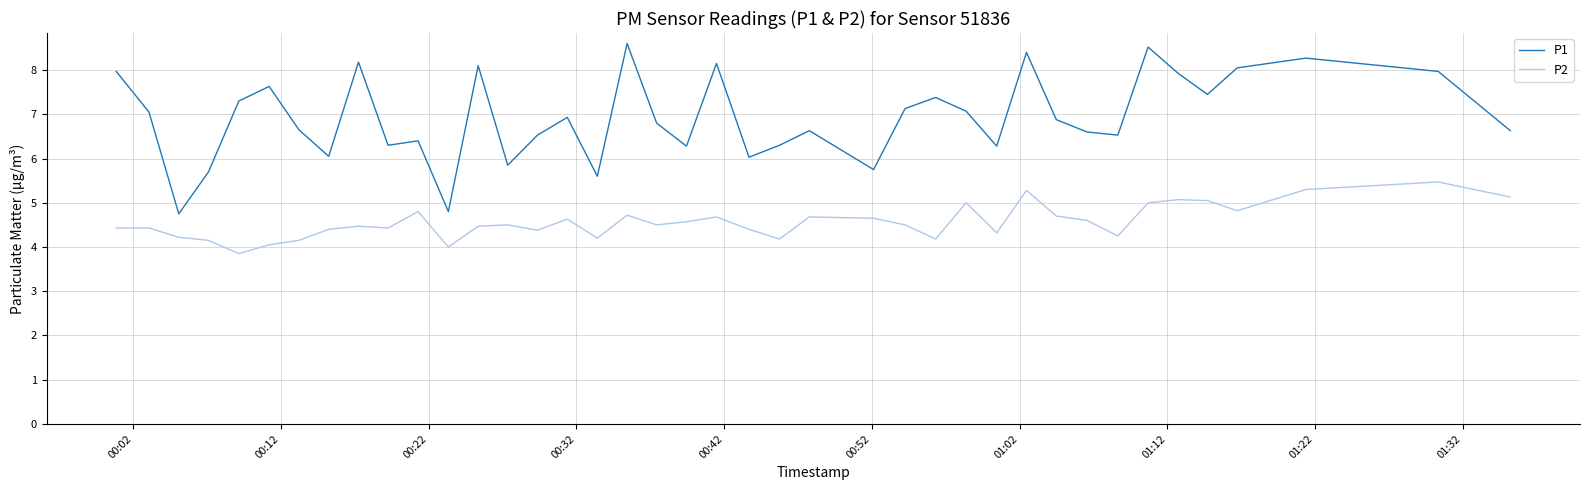

True or false: P2 and P1 intersect in this chart.

False